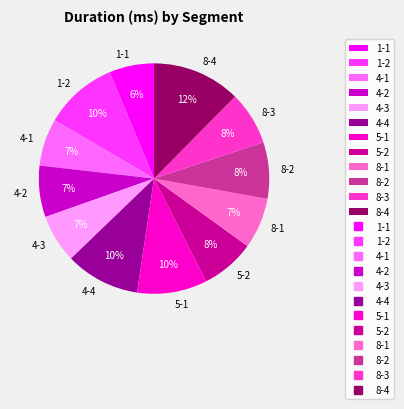

Is 4-4 the majority of the pie?

No